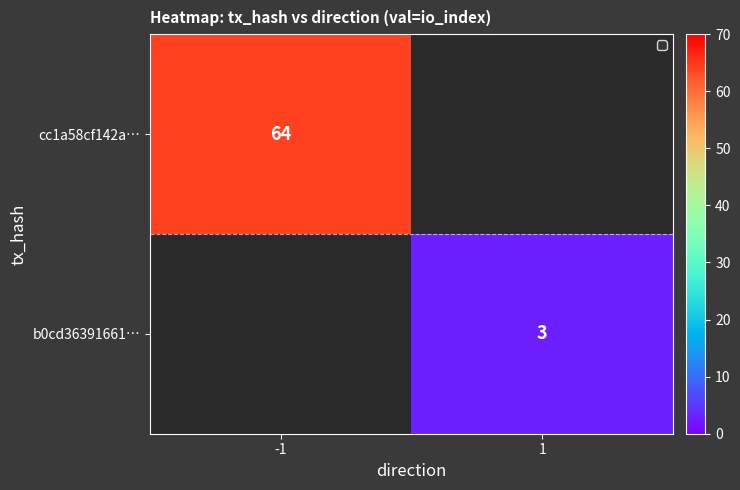

At how many categories does at least one series exceed 59?

1